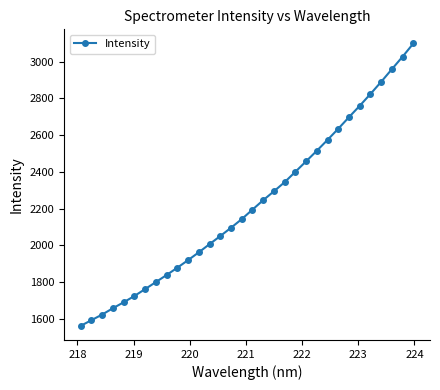

True or false: the data has more than 2 interior local peaks.

False